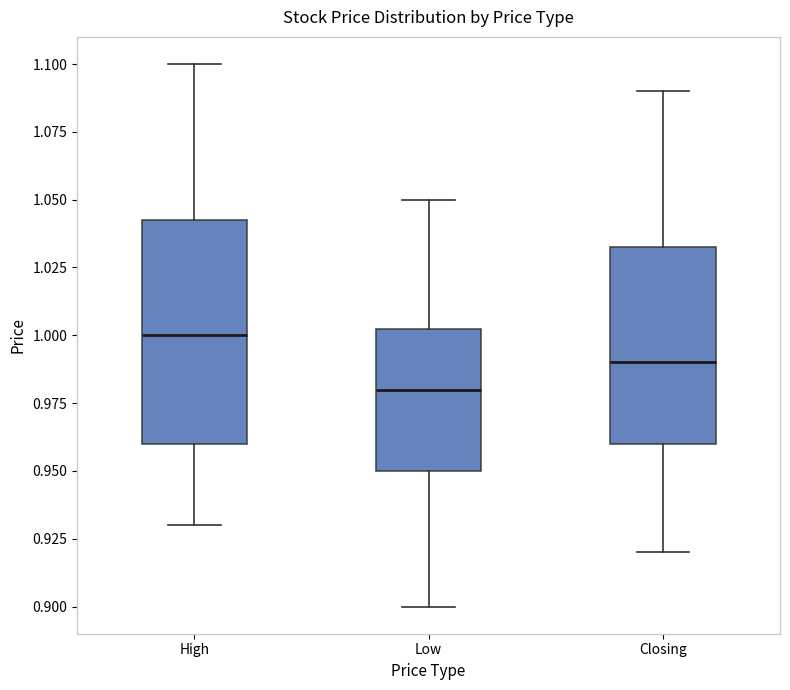

Comparing the boxes themselves (not the whiskers), which one is the tallest?

High